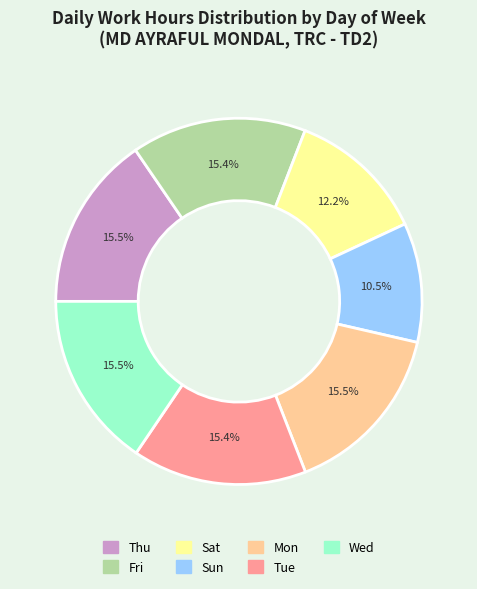

What portion of the pie excludes Sat?

87.8%